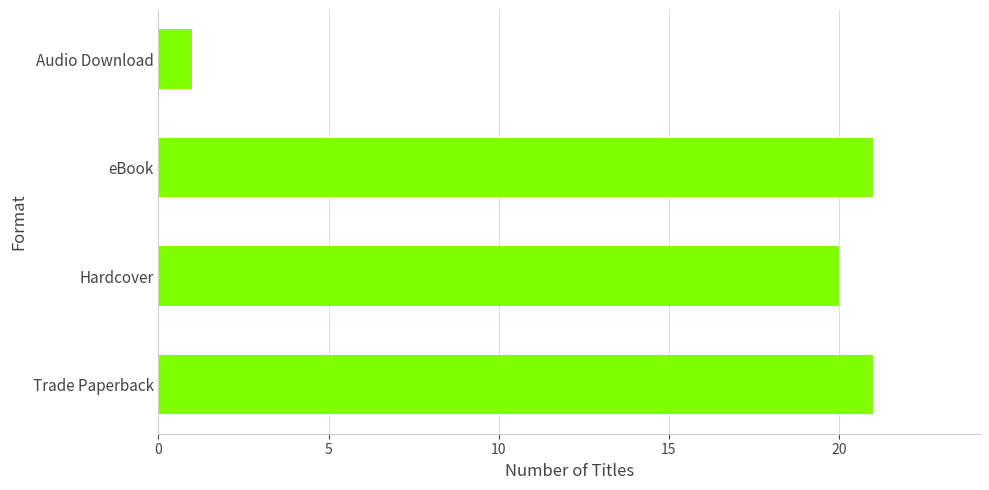

What is the difference between the second highest and minimum values?

20